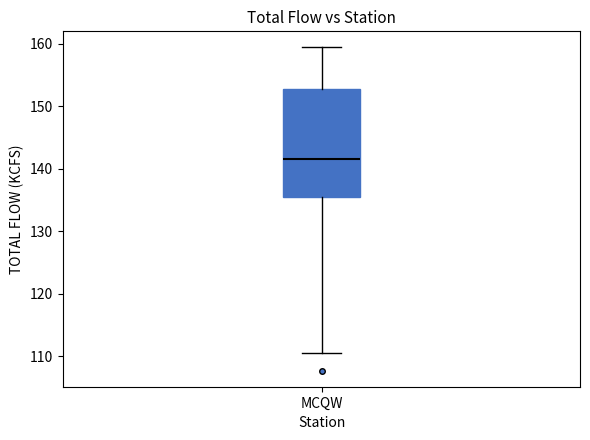

Read this box plot against the y-axis: the position of the median line, the range covered by the box, and the ends of both whiskers. The values are not printed on the chart, so give them approximately, as read against the axis.

median 142, box 135 to 153, whiskers 111 to 159